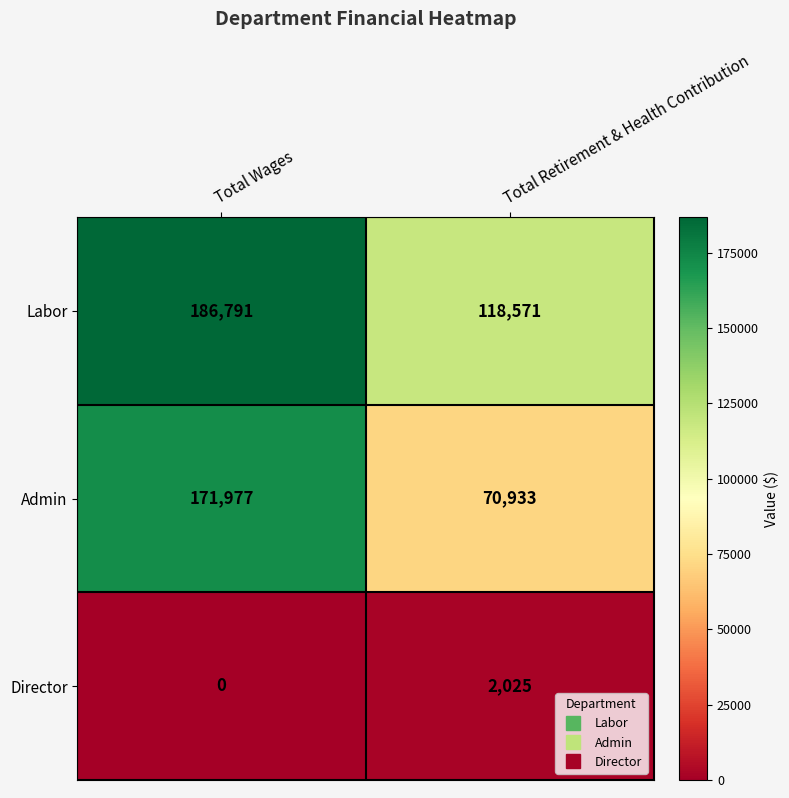

Is the value of Labor at Total Wages greater than the value of Director at Total Retirement & Health Contribution?

Yes